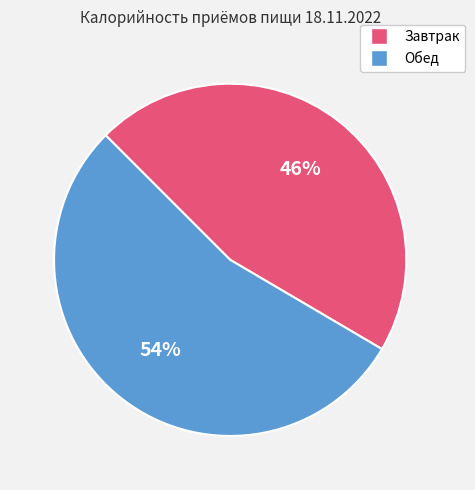

Combined, do Завтрак and Обед account for over 50%?

Yes